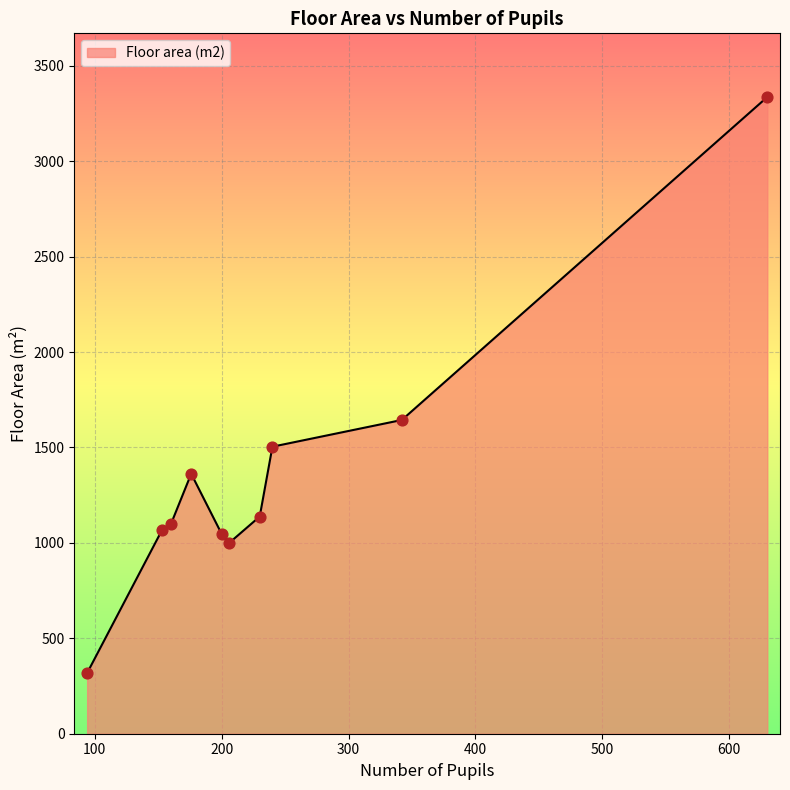

What is the minimum value shown in the chart?

318.0